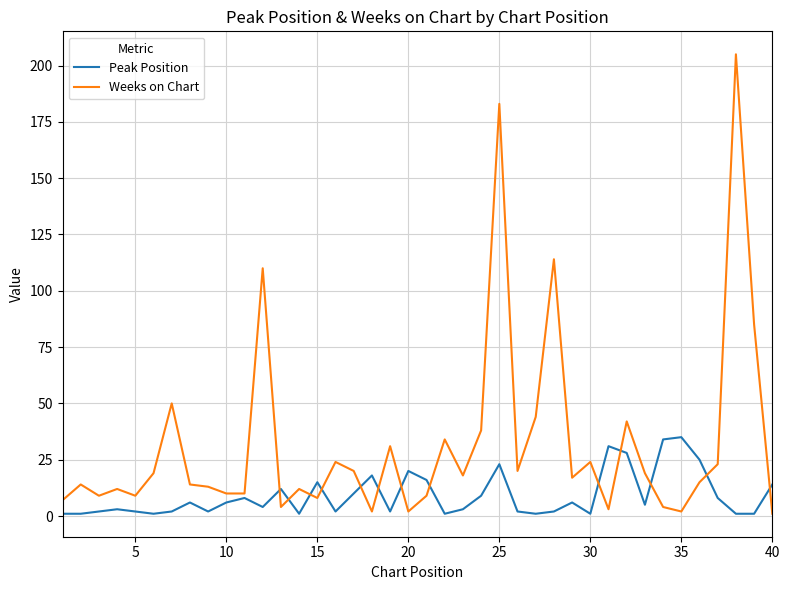

Which series has the largest total across all categories?

Weeks on Chart